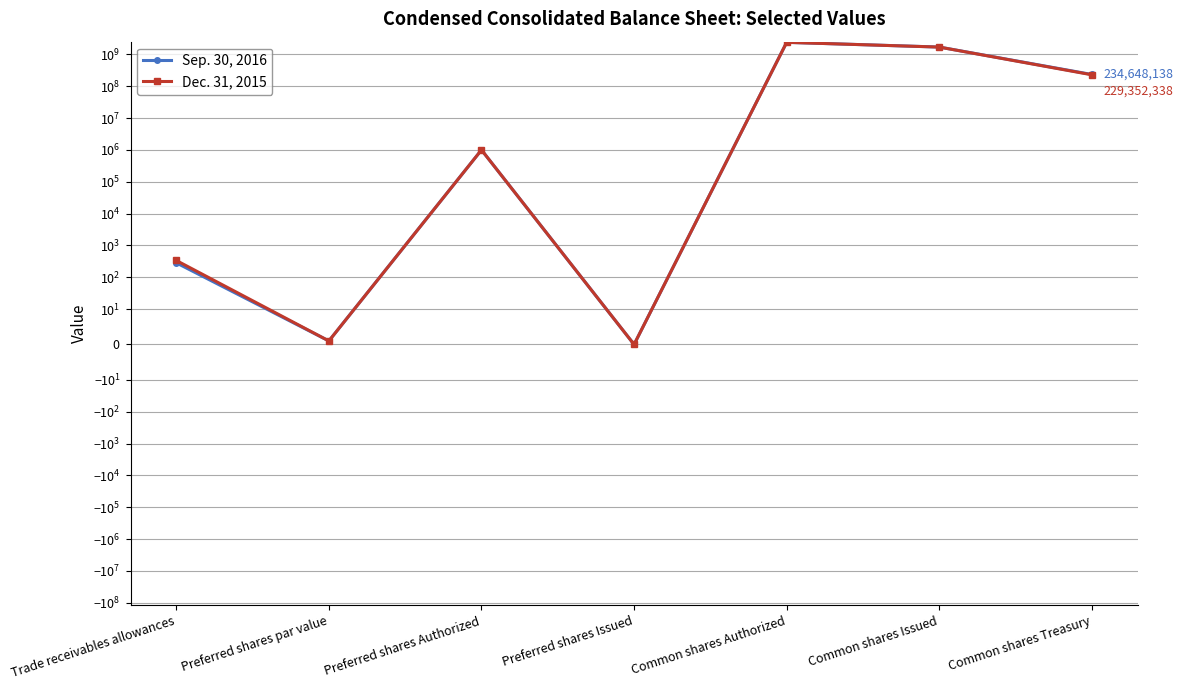

At which label does Dec. 31, 2015 first exceed 1000000?

Common shares Authorized